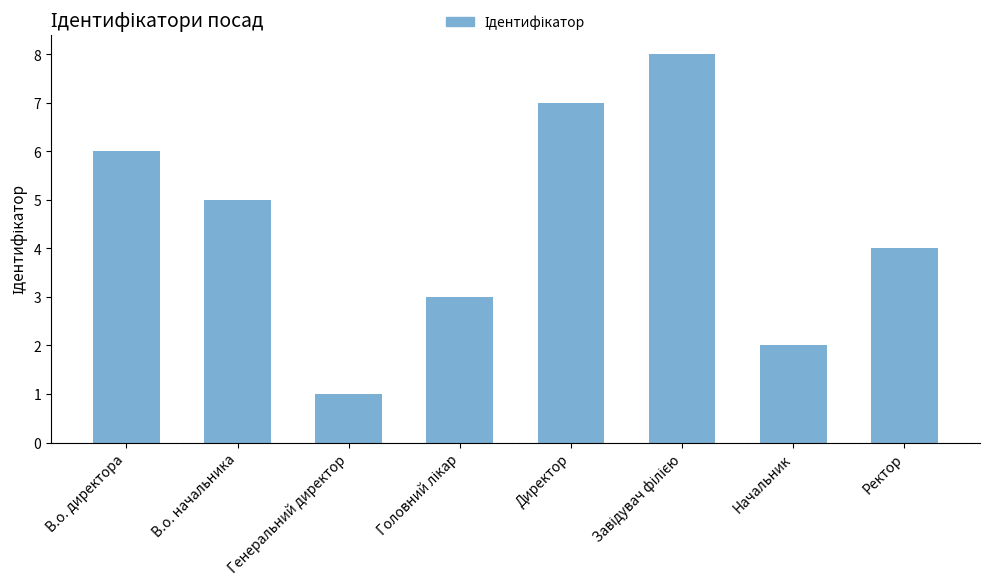

Is it true that the value at Ректор is 4?

True